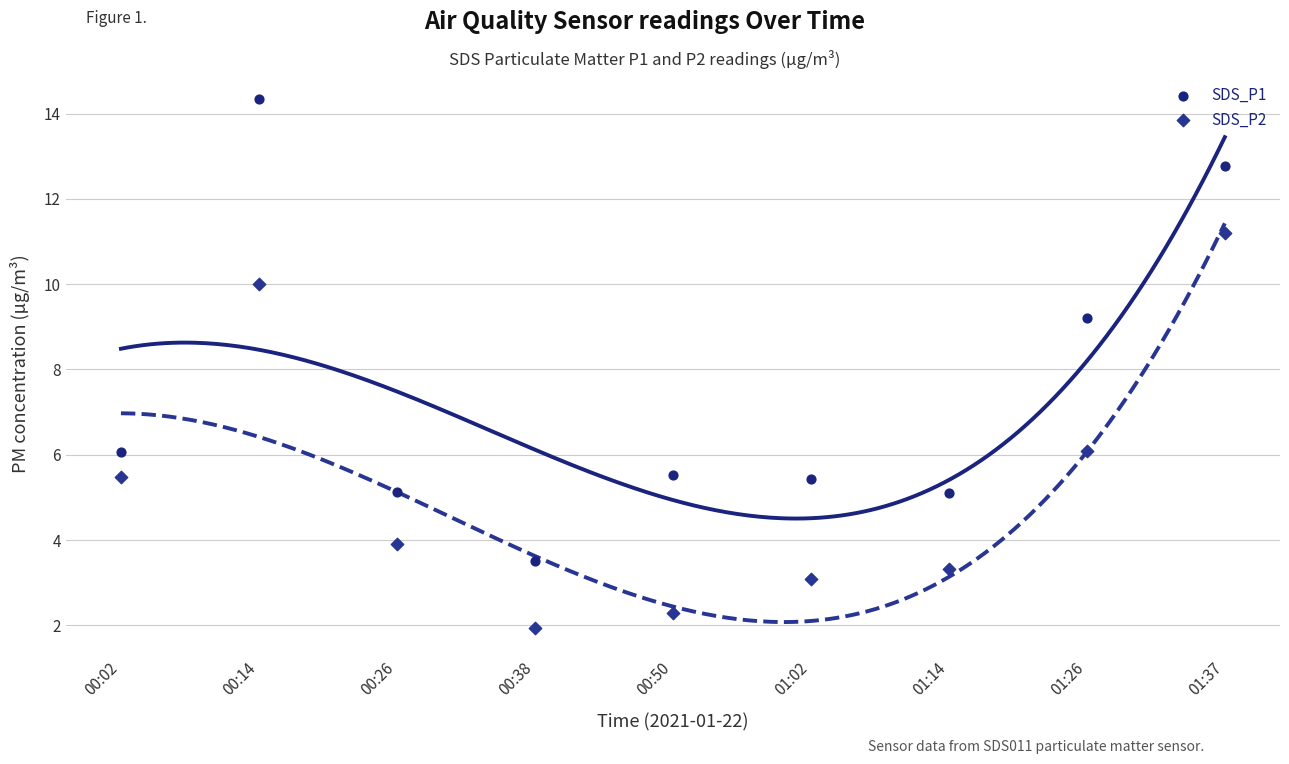

In the SDS_P1 series, what Y value is closest to 8?

9.2